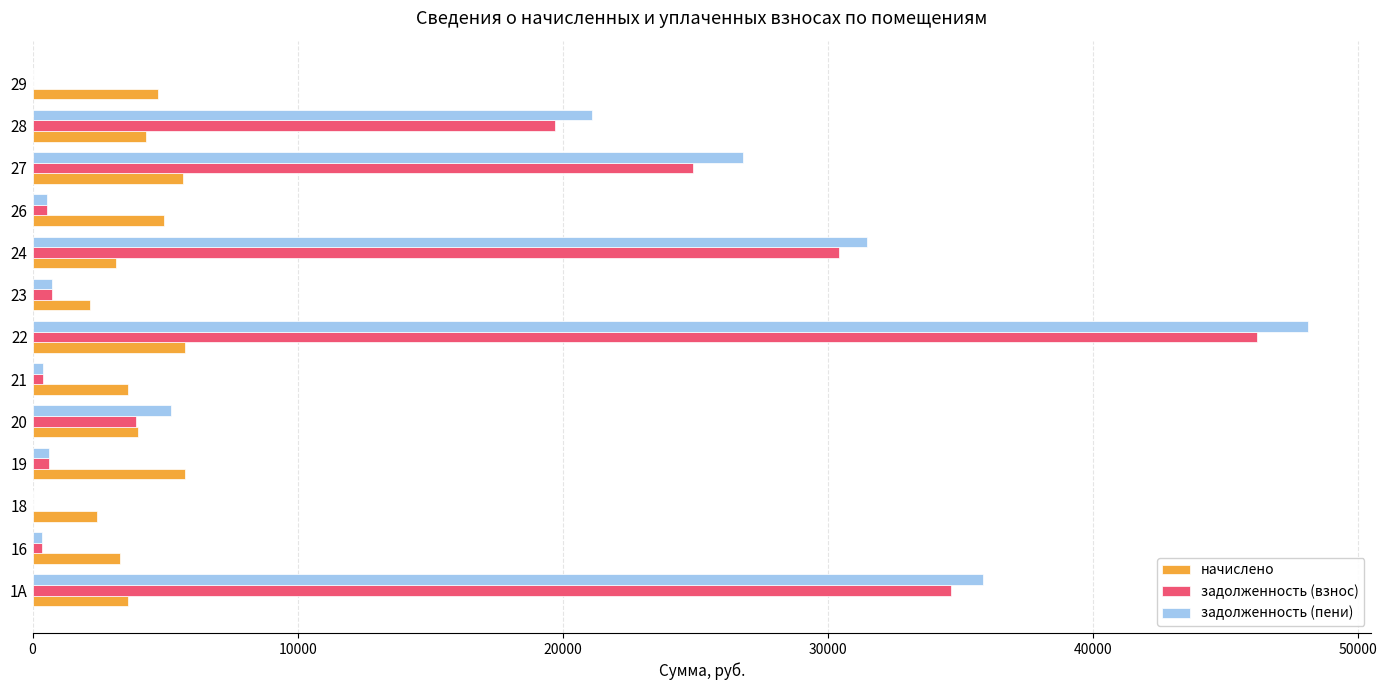

What is the maximum value for задолженность (пени)?

48098.5